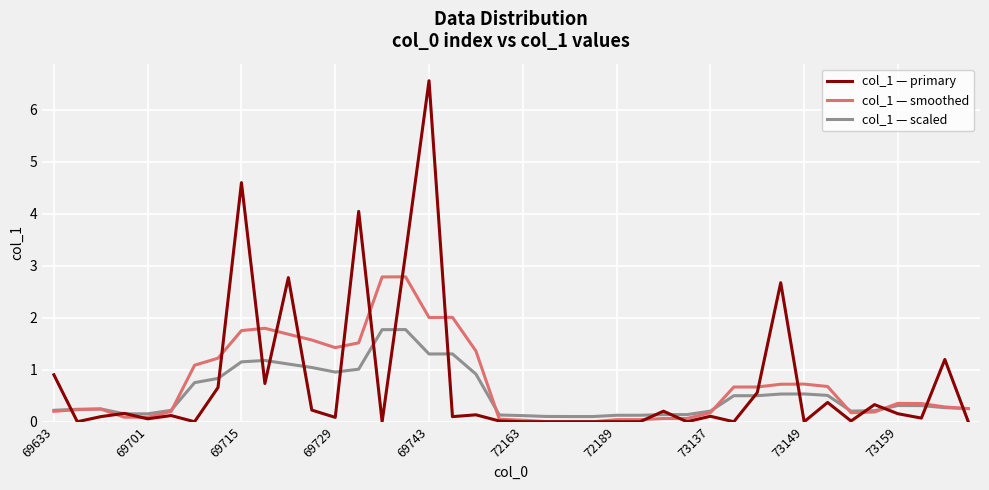

What is the greatest value displayed?

6.6